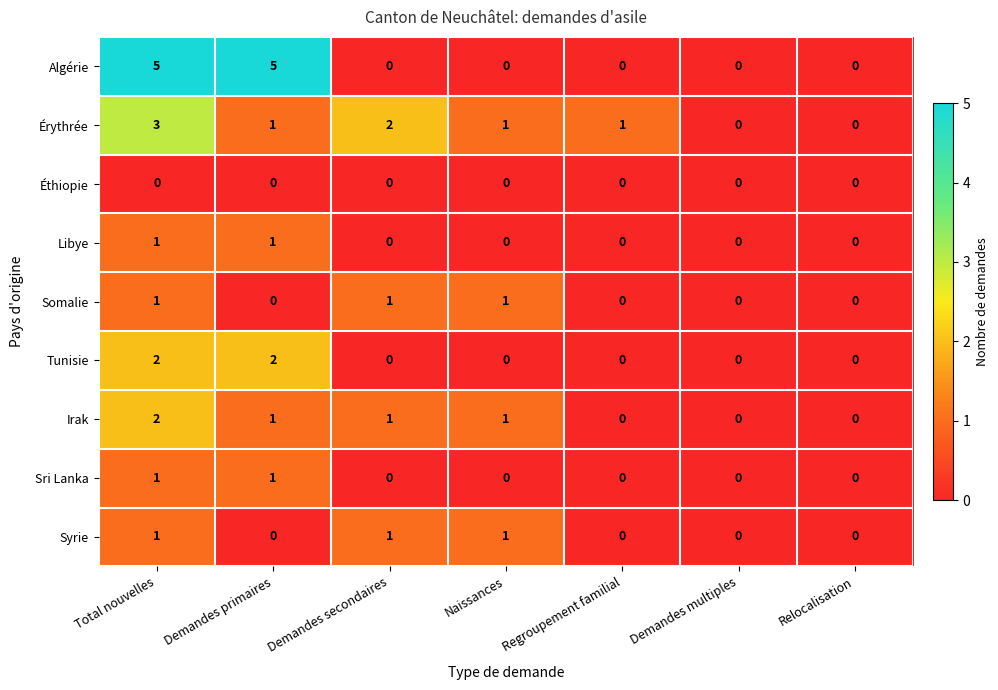

The value of Libye at Relocalisation is -1. True or false?

False